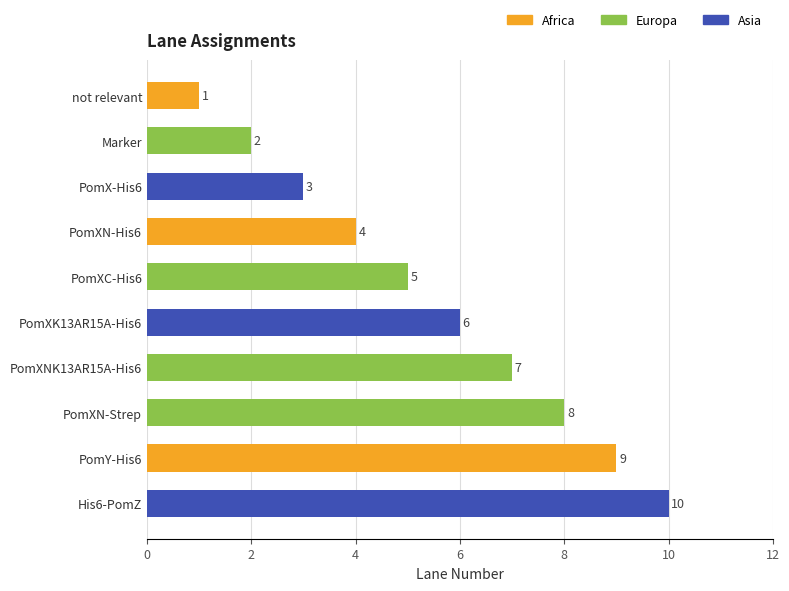

The value at PomXN-His6 is 3. True or false?

False